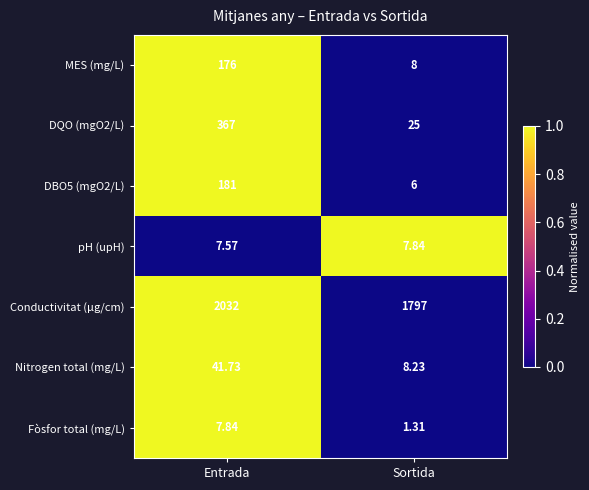

At which category is the sum across all series the highest?

Entrada